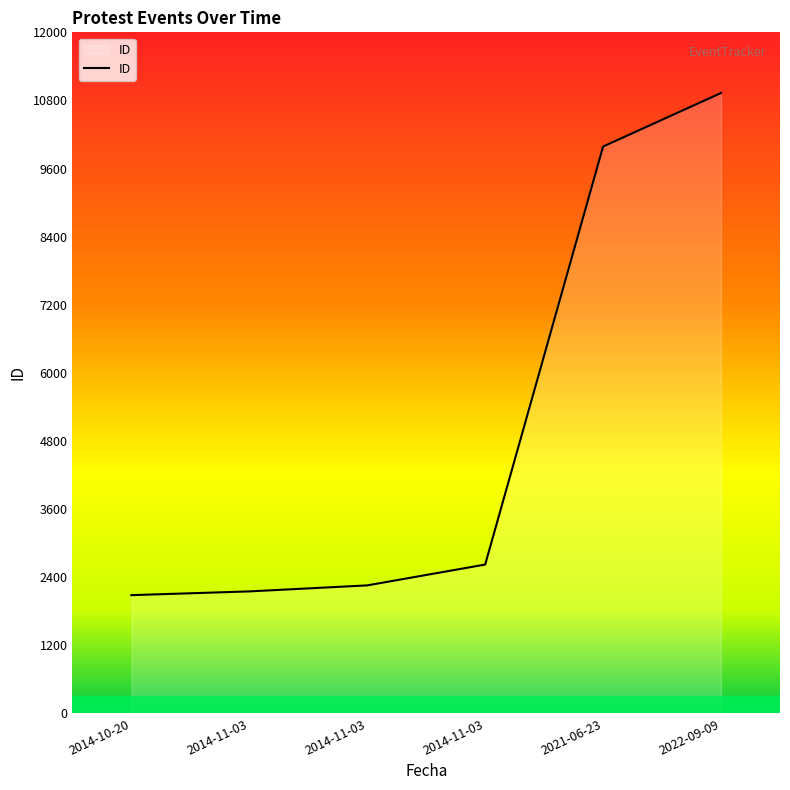

Between 2022-09-09 and 2014-11-03, which is larger?

2022-09-09